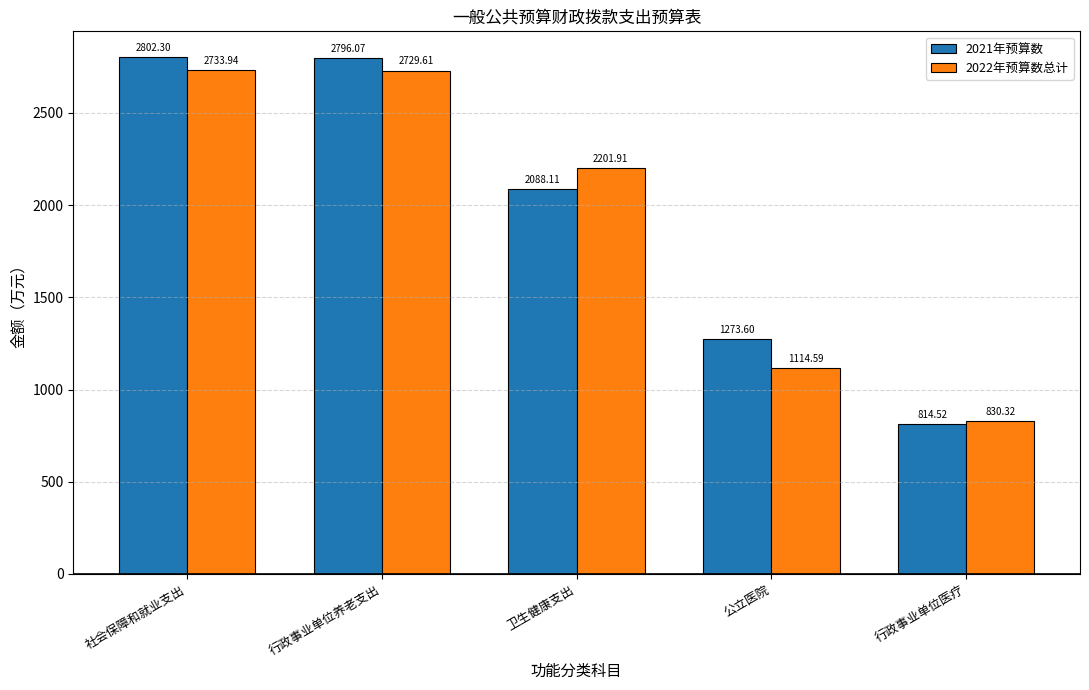

At which label does 2021年预算数 reach its minimum?

行政事业单位医疗